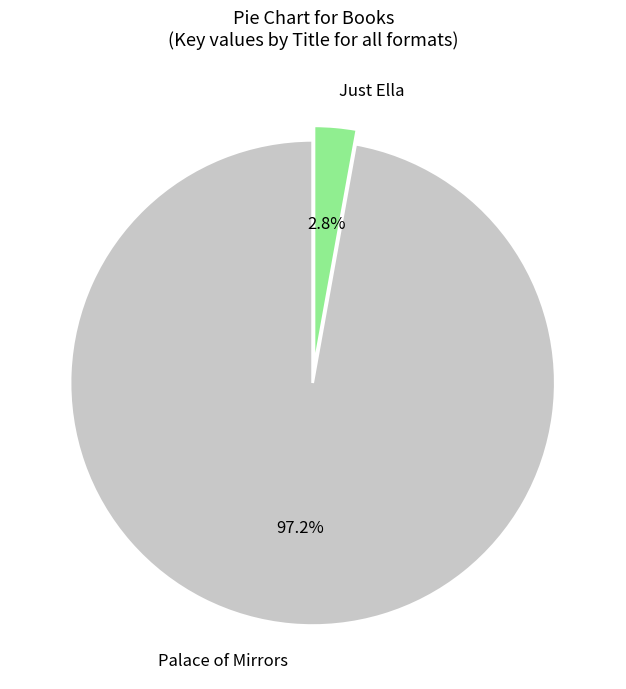

What percentage do Palace of Mirrors and Just Ella together represent?

100.0%